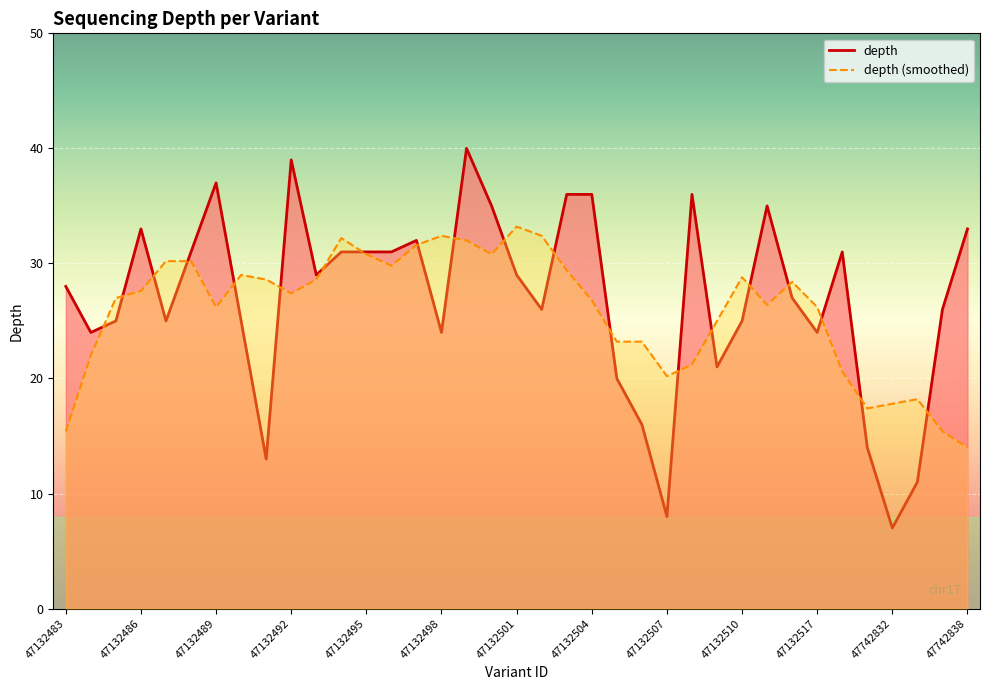

What is the average value?

27